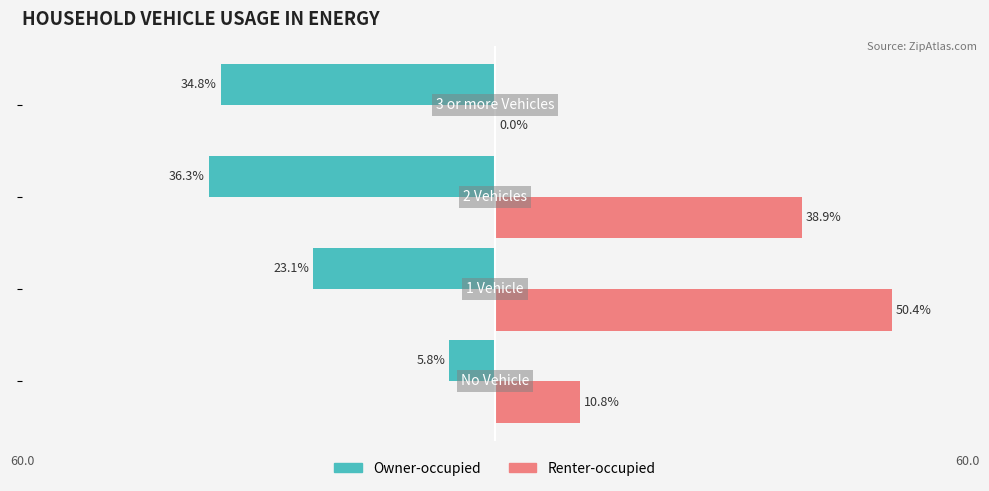

What are all the series names shown in the legend?

Owner-occupied, Renter-occupied